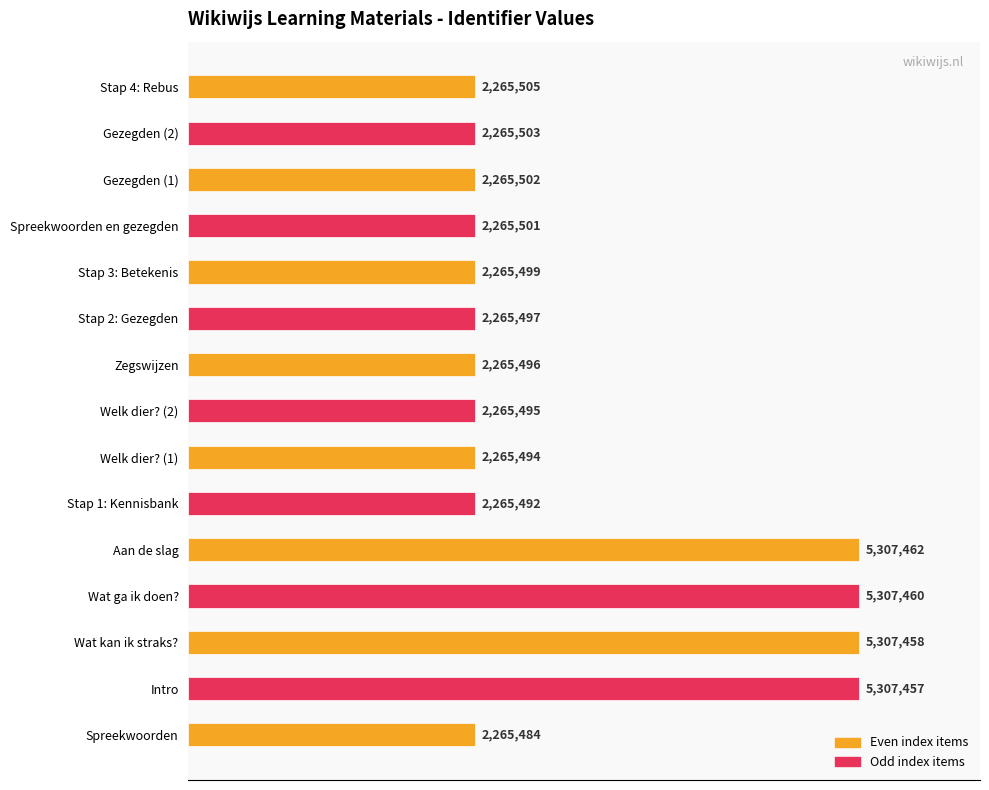

List the labels in order of value, largest first.

Aan de slag, Wat ga ik doen?, Wat kan ik straks?, Intro, Stap 4: Rebus, Gezegden (2), Gezegden (1), Spreekwoorden en gezegden, Stap 3: Betekenis, Stap 2: Gezegden, Zegswijzen, Welk dier? (2), Welk dier? (1), Stap 1: Kennisbank, Spreekwoorden